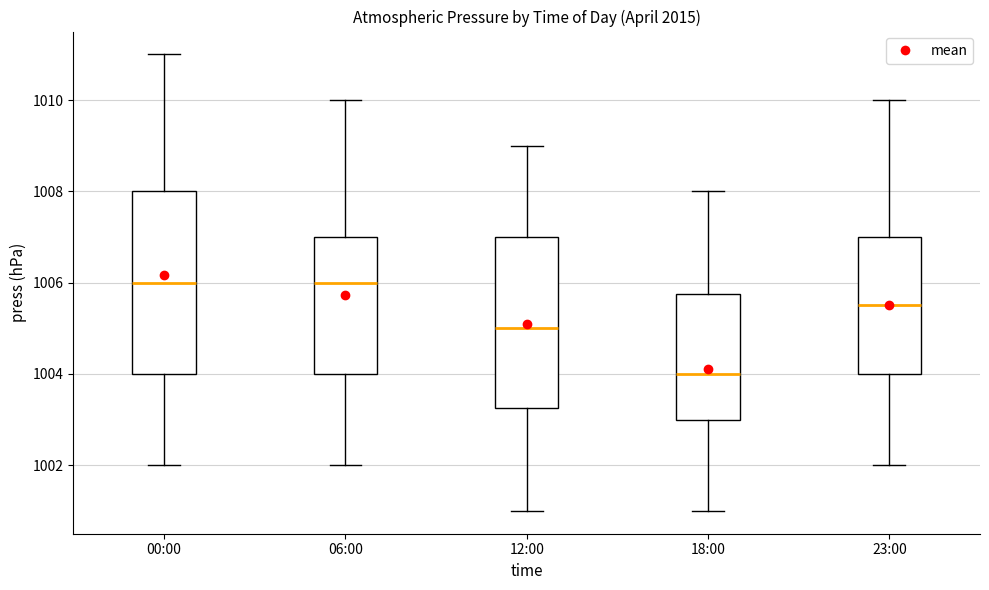

Which box's median line is the lowest?

18:00